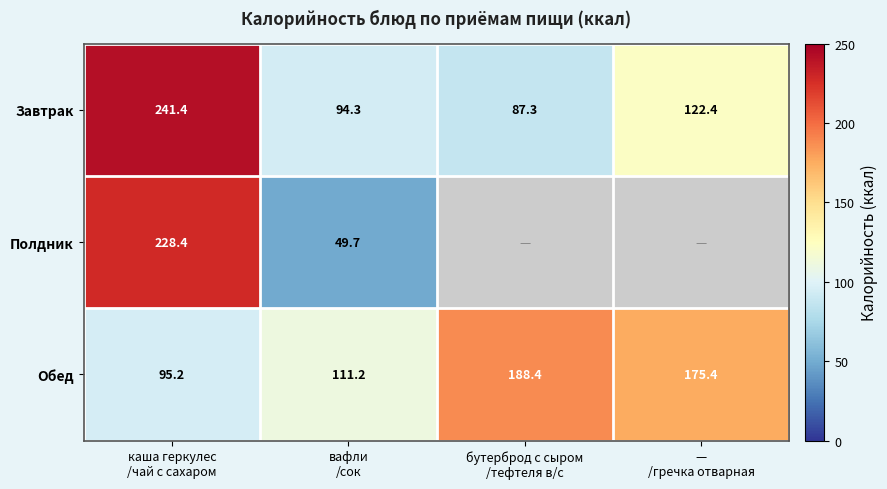

At which category does the chart reach its minimum across all series?

вафли
/сок